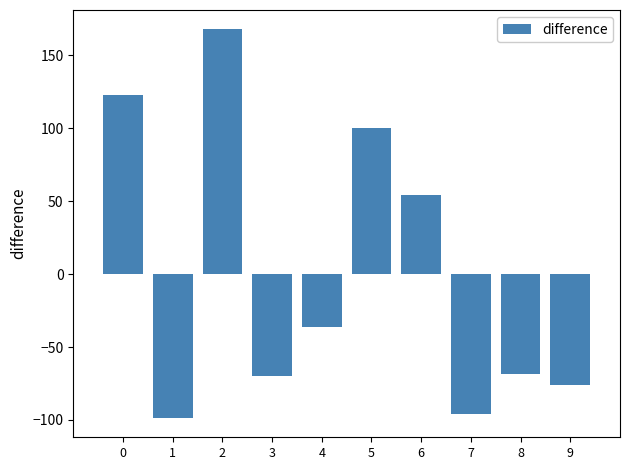

How many distinct data groups are displayed?

1